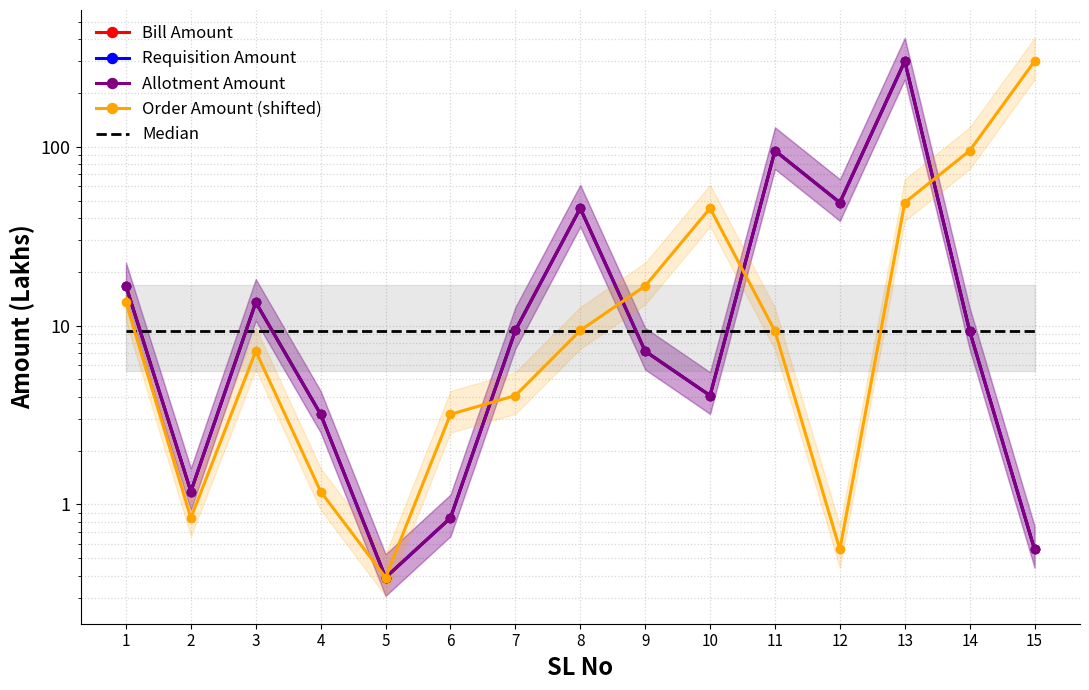

What is the maximum value shown in the chart?

300.8